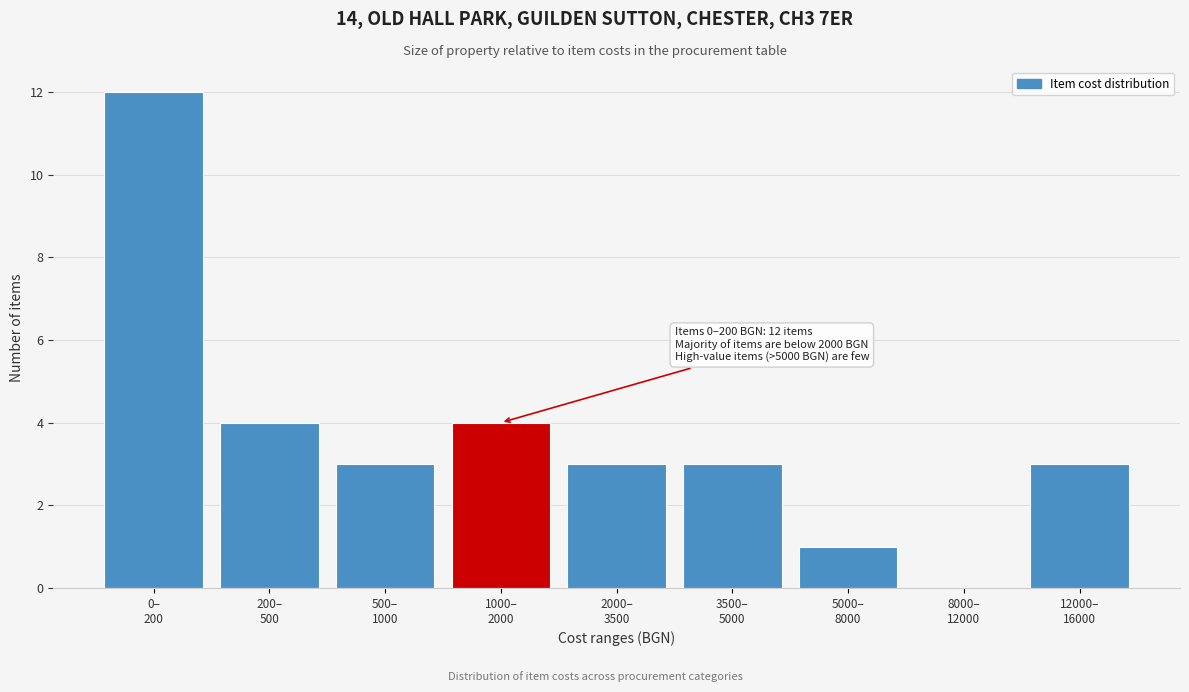

What is the sum of all values?

33